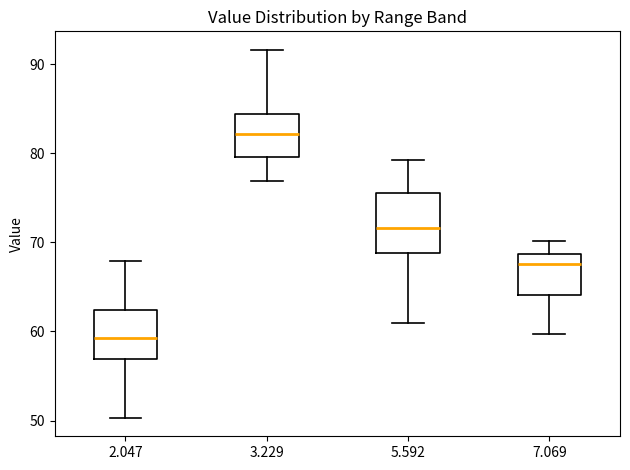

Reading left to right, transcribe this box plot: for each box, give where its median line is, the range the box spans, and where its two whiskers end, as read against the y-axis. The values are not printed on the chart, so give them approximately, as read against the axis.

2.047: median 59, box 57 to 62, whiskers 50 to 68
3.229: median 82, box 80 to 84, whiskers 77 to 92
5.592: median 72, box 69 to 76, whiskers 61 to 79
7.069: median 68, box 64 to 69, whiskers 60 to 70